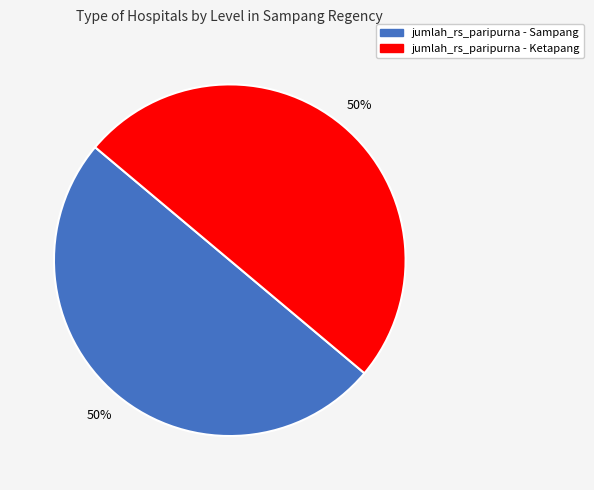

To the nearest percent, what is the average slice percentage?

50%